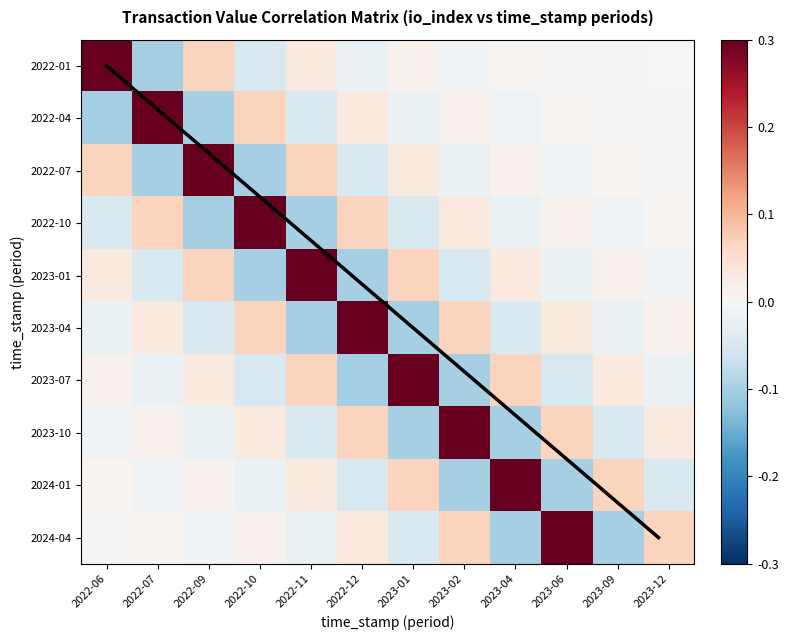

Which category has the highest value in the 2022-07 series?

2022-09